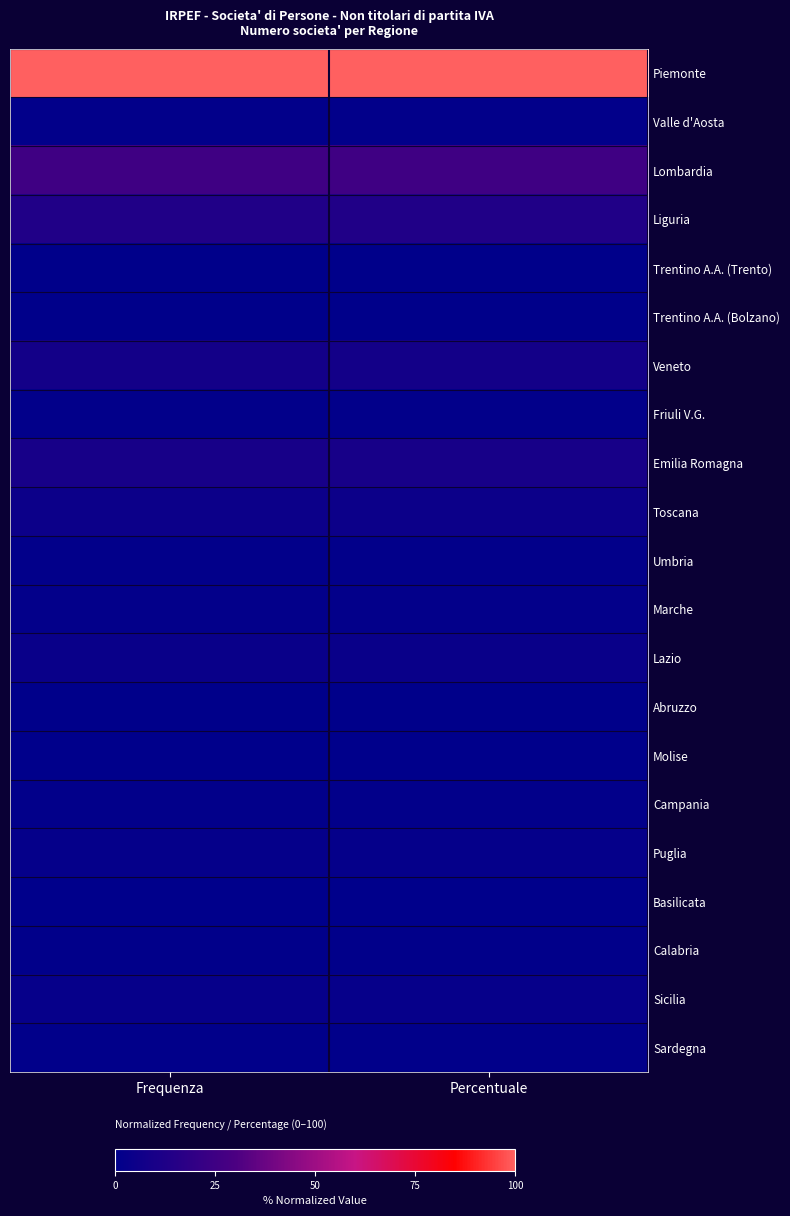

Reading left to right, what are all the values shown in this chart?

Piemonte: Frequenza=100.0	Percentuale=100.0
Valle d'Aosta: Frequenza=1.3	Percentuale=1.3
Lombardia: Frequenza=25.7	Percentuale=25.8
Liguria: Frequenza=12.9	Percentuale=12.9
Trentino A.A. (Trento): Frequenza=0.6	Percentuale=0.6
Trentino A.A. (Bolzano): Frequenza=0.7	Percentuale=0.7
Veneto: Frequenza=7.8	Percentuale=7.8
Friuli V.G.: Frequenza=1.3	Percentuale=1.3
Emilia Romagna: Frequenza=9.5	Percentuale=9.5
Toscana: Frequenza=5.1	Percentuale=5.1
Umbria: Frequenza=1.4	Percentuale=1.4
Marche: Frequenza=1.6	Percentuale=1.6
Lazio: Frequenza=4.2	Percentuale=4.2
Abruzzo: Frequenza=0.7	Percentuale=0.7
Molise: Frequenza=0.0	Percentuale=0.1
Campania: Frequenza=1.5	Percentuale=1.5
Puglia: Frequenza=2.7	Percentuale=2.7
Basilicata: Frequenza=0.2	Percentuale=0.2
Calabria: Frequenza=1.0	Percentuale=0.9
Sicilia: Frequenza=2.9	Percentuale=2.9
Sardegna: Frequenza=1.0	Percentuale=1.0